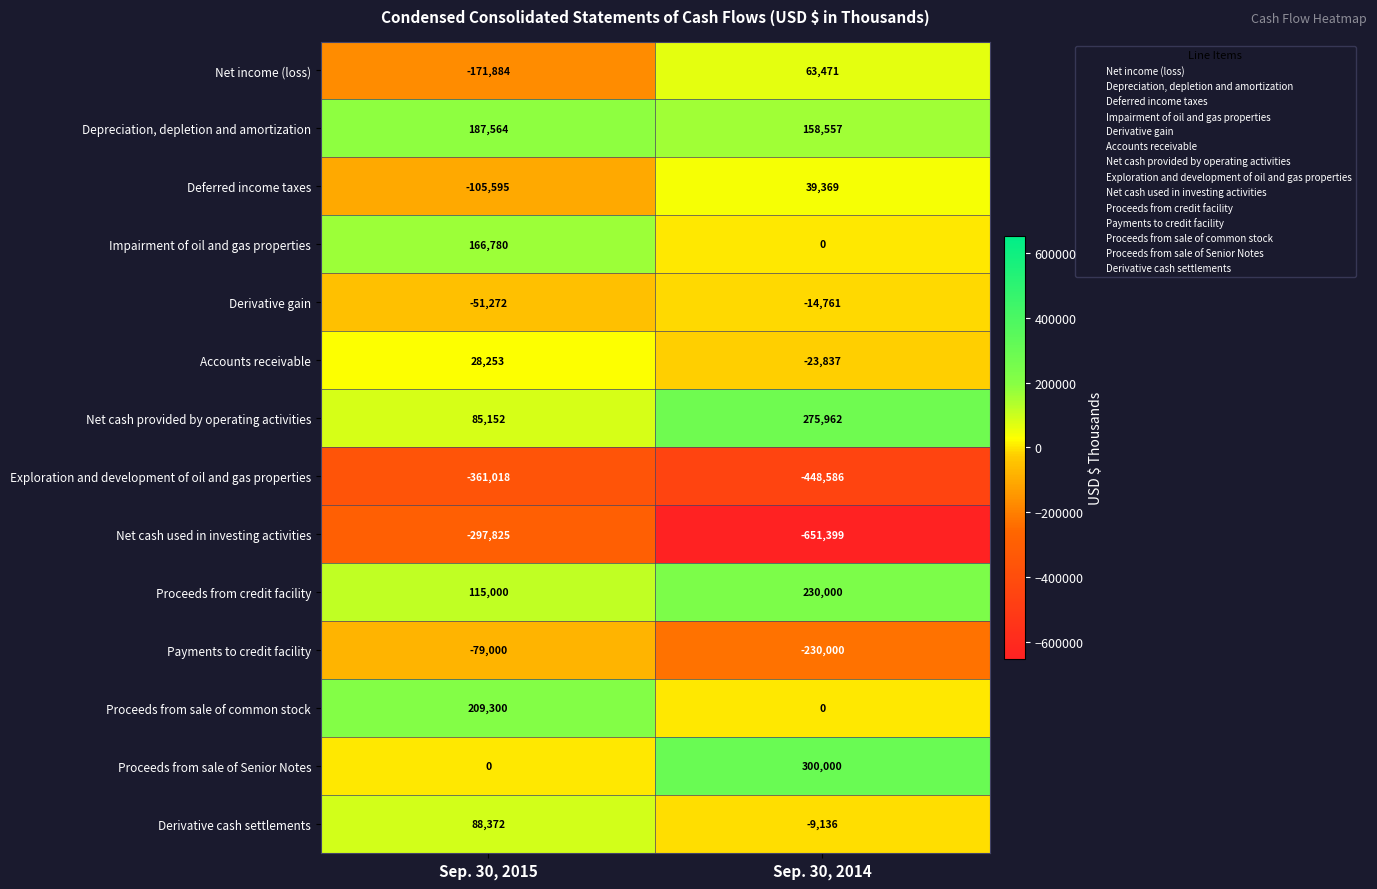

Reading left to right, what are all the values shown in this chart?

Net income (loss): Sep. 30, 2015=-171884	Sep. 30, 2014=63471
Depreciation, depletion and amortization: Sep. 30, 2015=187564	Sep. 30, 2014=158557
Deferred income taxes: Sep. 30, 2015=-105595	Sep. 30, 2014=39369
Impairment of oil and gas properties: Sep. 30, 2015=166780	Sep. 30, 2014=0
Derivative gain: Sep. 30, 2015=-51272	Sep. 30, 2014=-14761
Accounts receivable: Sep. 30, 2015=28253	Sep. 30, 2014=-23837
Net cash provided by operating activities: Sep. 30, 2015=85152	Sep. 30, 2014=275962
Exploration and development of oil and gas properties: Sep. 30, 2015=-361018	Sep. 30, 2014=-448586
Net cash used in investing activities: Sep. 30, 2015=-297825	Sep. 30, 2014=-651399
Proceeds from credit facility: Sep. 30, 2015=115000	Sep. 30, 2014=230000
Payments to credit facility: Sep. 30, 2015=-79000	Sep. 30, 2014=-230000
Proceeds from sale of common stock: Sep. 30, 2015=209300	Sep. 30, 2014=0
Proceeds from sale of Senior Notes: Sep. 30, 2015=0	Sep. 30, 2014=300000
Derivative cash settlements: Sep. 30, 2015=88372	Sep. 30, 2014=-9136